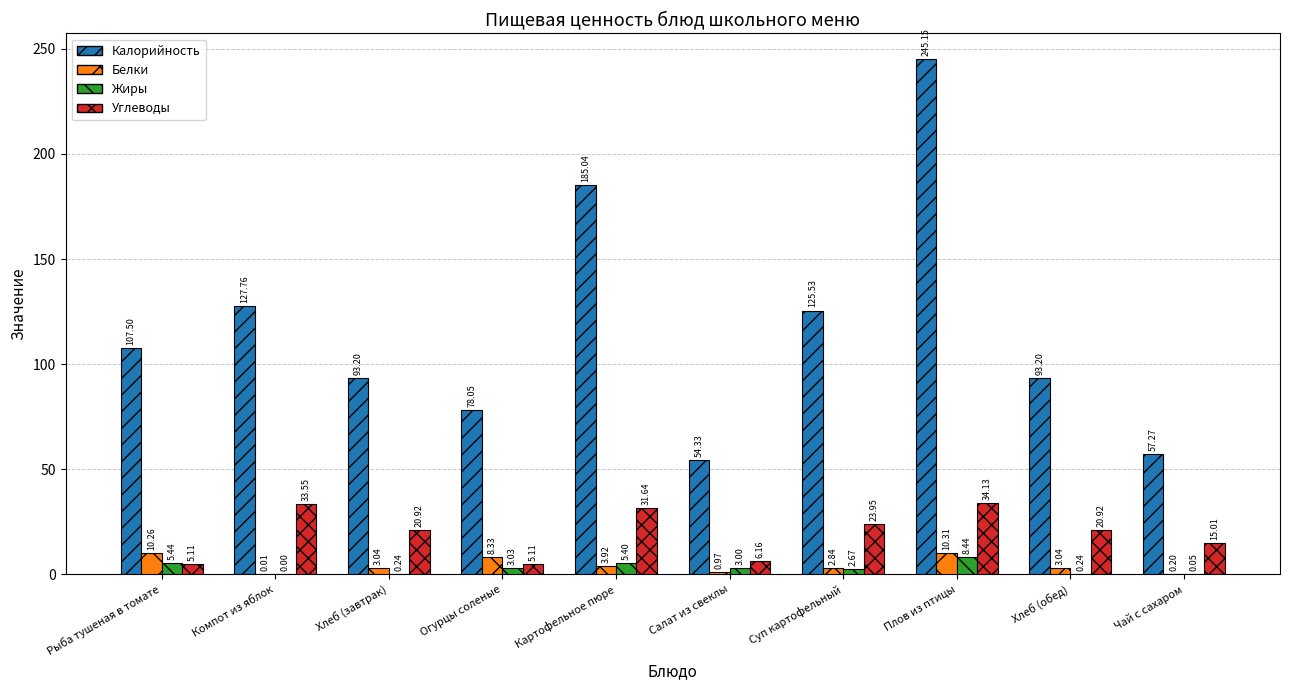

At which category is the sum across all series the highest?

Плов из птицы